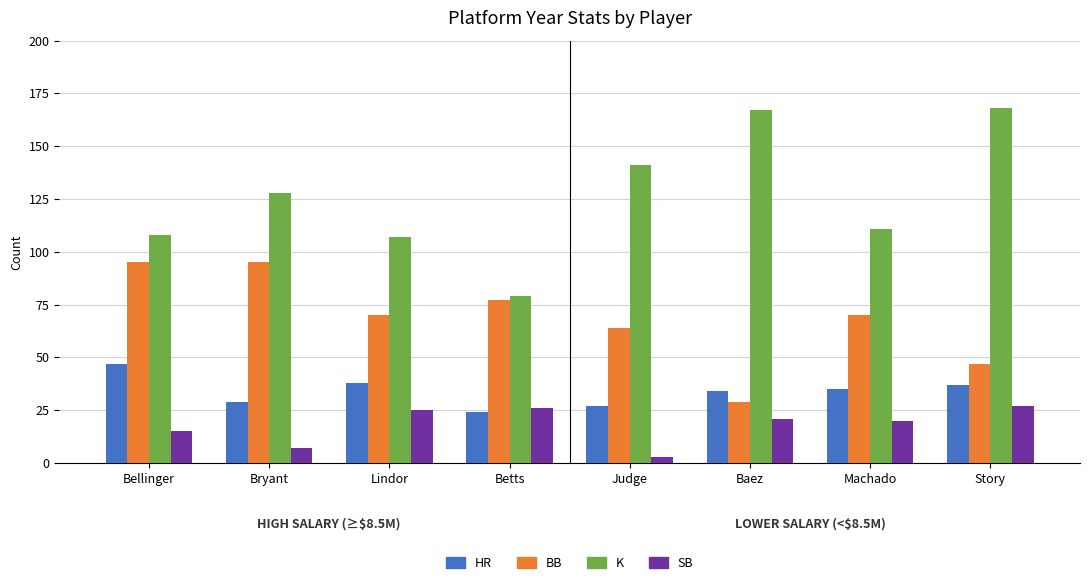

What is the average value of the K series?

126